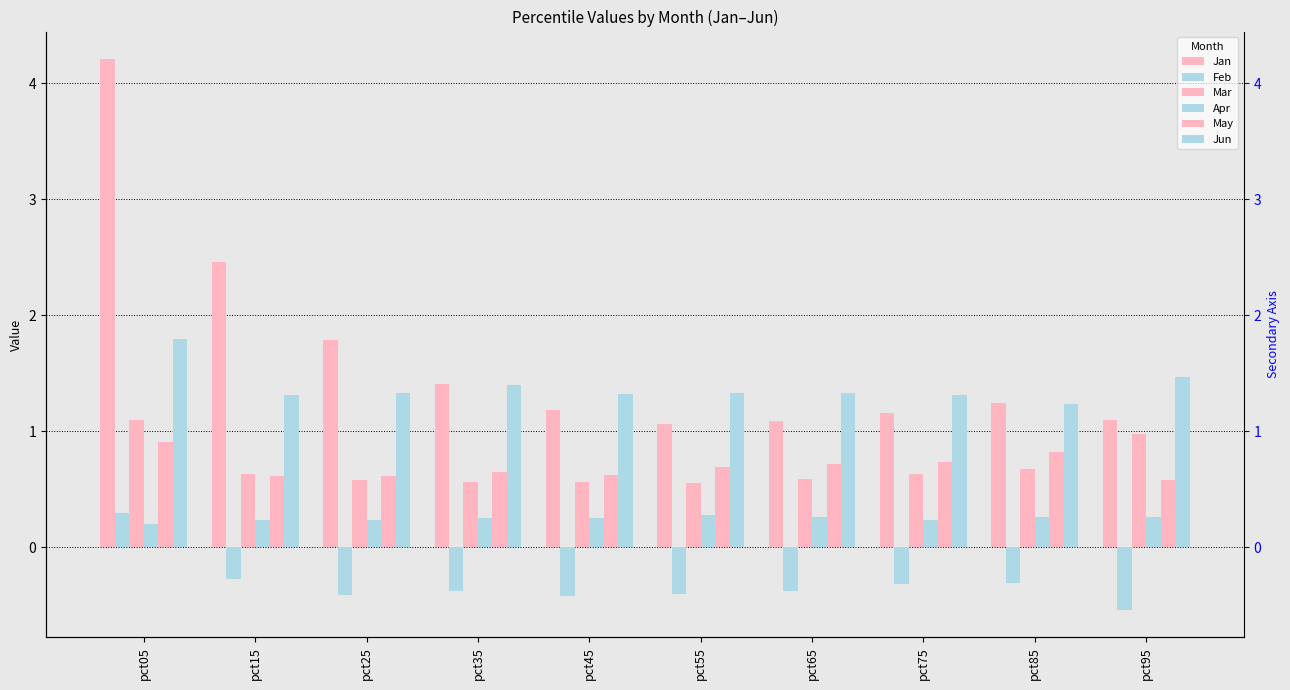

Reading right to left, transcribe all the data shown in this chart.

Jan: 1.1	1.2	1.2	1.1	1.1	1.2	1.4	1.8	2.5	4.2
Feb: -0.5	-0.3	-0.3	-0.4	-0.4	-0.4	-0.4	-0.4	-0.3	0.3
Mar: 1.0	0.7	0.6	0.6	0.6	0.6	0.6	0.6	0.6	1.1
Apr: 0.3	0.3	0.2	0.3	0.3	0.3	0.3	0.2	0.2	0.2
May: 0.6	0.8	0.7	0.7	0.7	0.6	0.7	0.6	0.6	0.9
Jun: 1.5	1.2	1.3	1.3	1.3	1.3	1.4	1.3	1.3	1.8